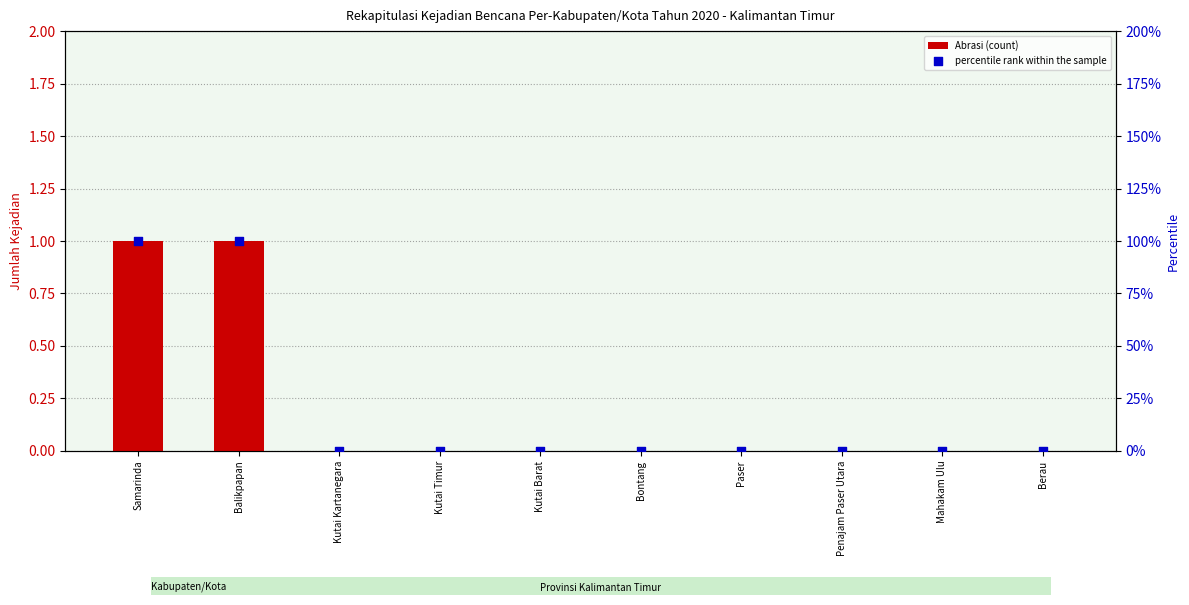

Which series has the largest Y range (max minus min)?

percentile rank within the sample